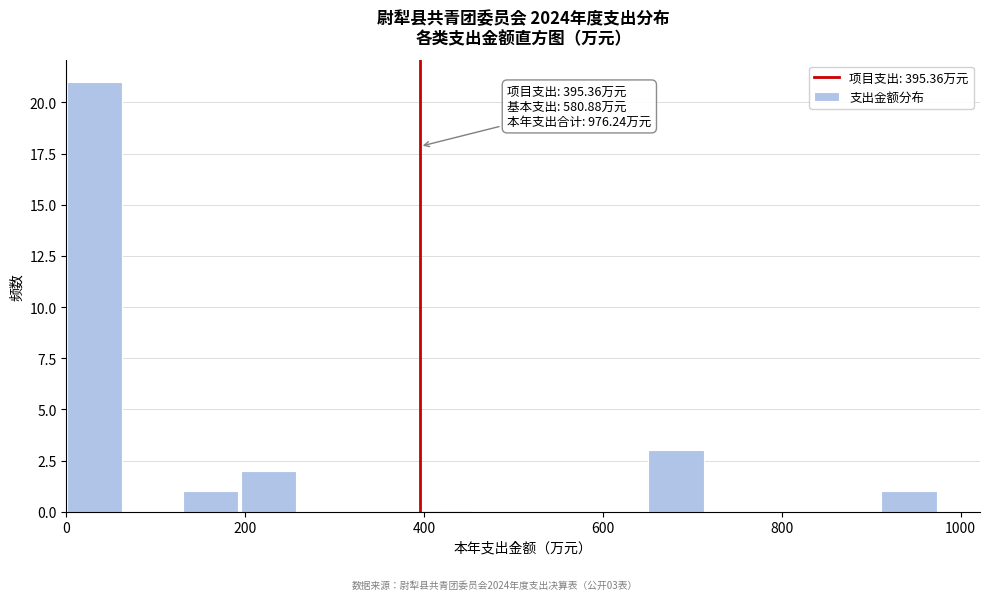

Around what value on the x-axis is the tallest bar? Give the approximate position of its centre, as read against the axis.

40